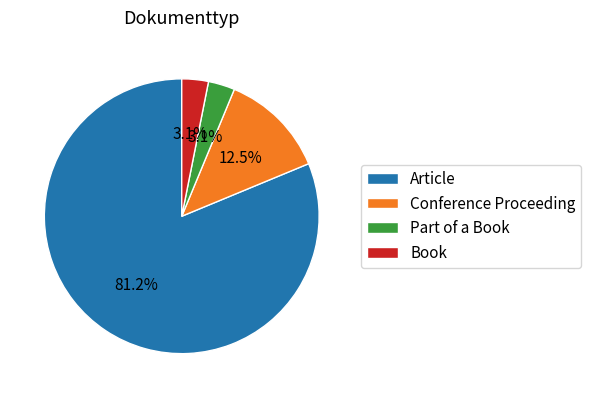

What portion of the pie excludes Part of a Book?

96.9%